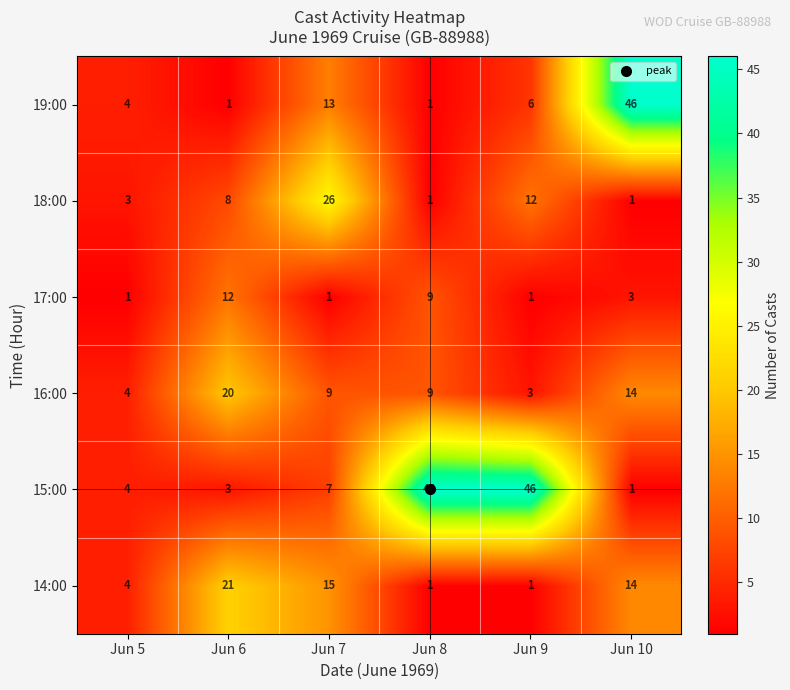

What value does the 14:00 series have at Jun 10, to the nearest 5?

15